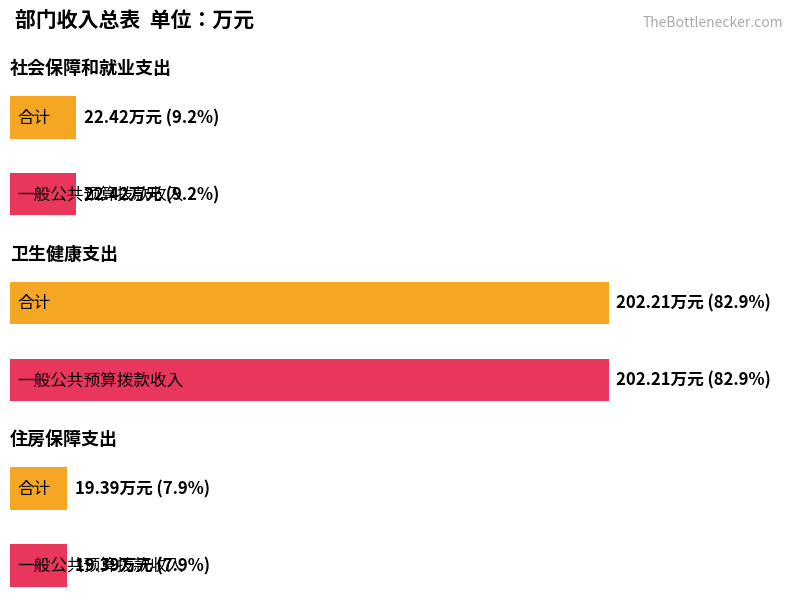

What value does the 一般公共预算拨款收入 series have at 住房保障支出?

19.4